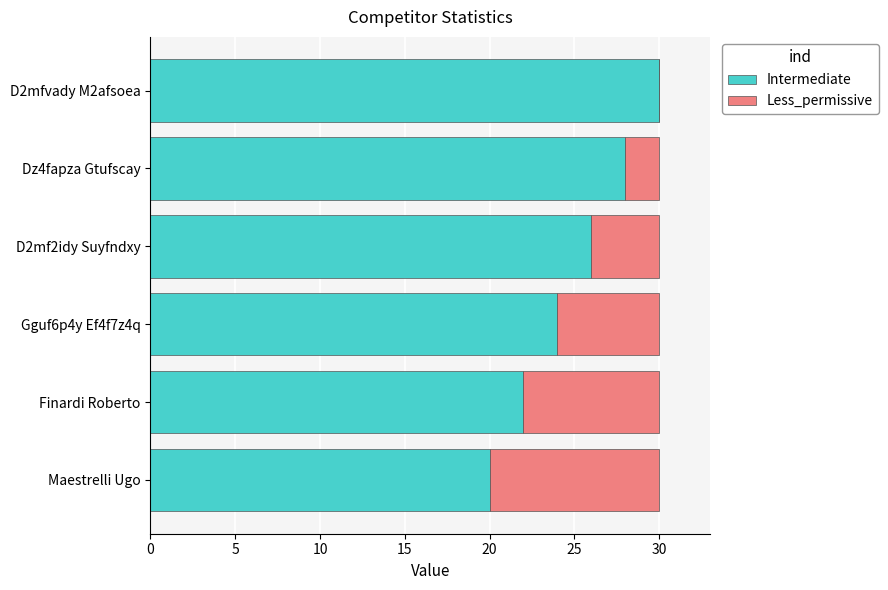

What are all the series names shown in the legend?

Intermediate, Less_permissive